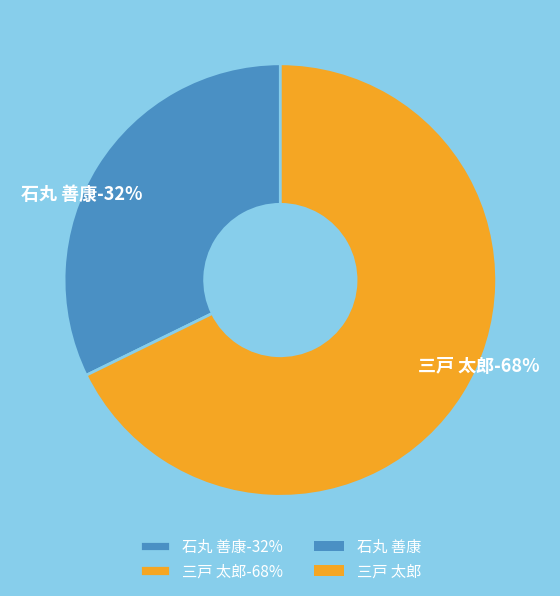

What percentage is the 石丸 善康 slice, to the nearest percent?

32%